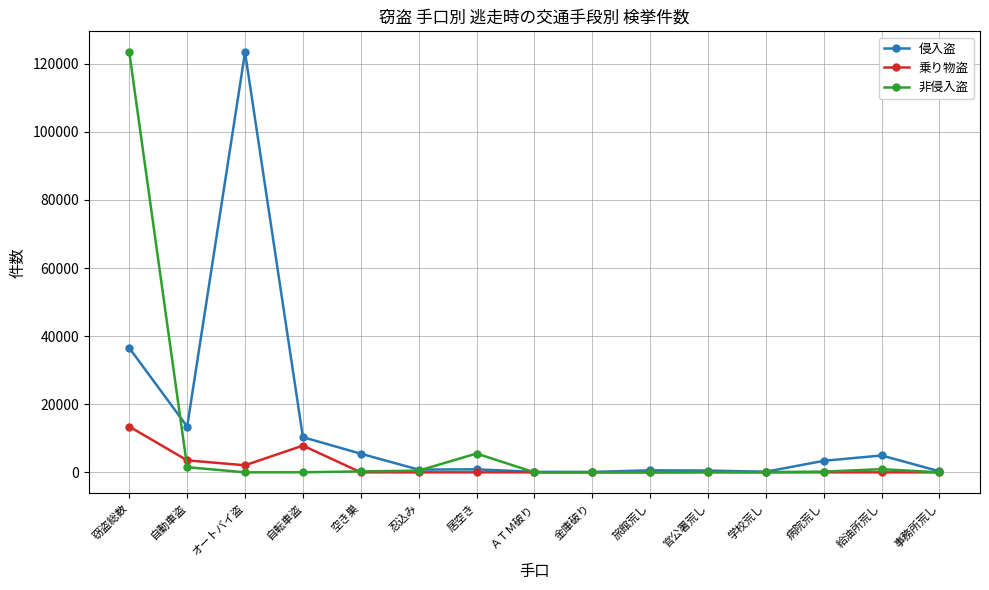

List the series in order of their overall mean, highest first.

侵入盗, 非侵入盗, 乗り物盗